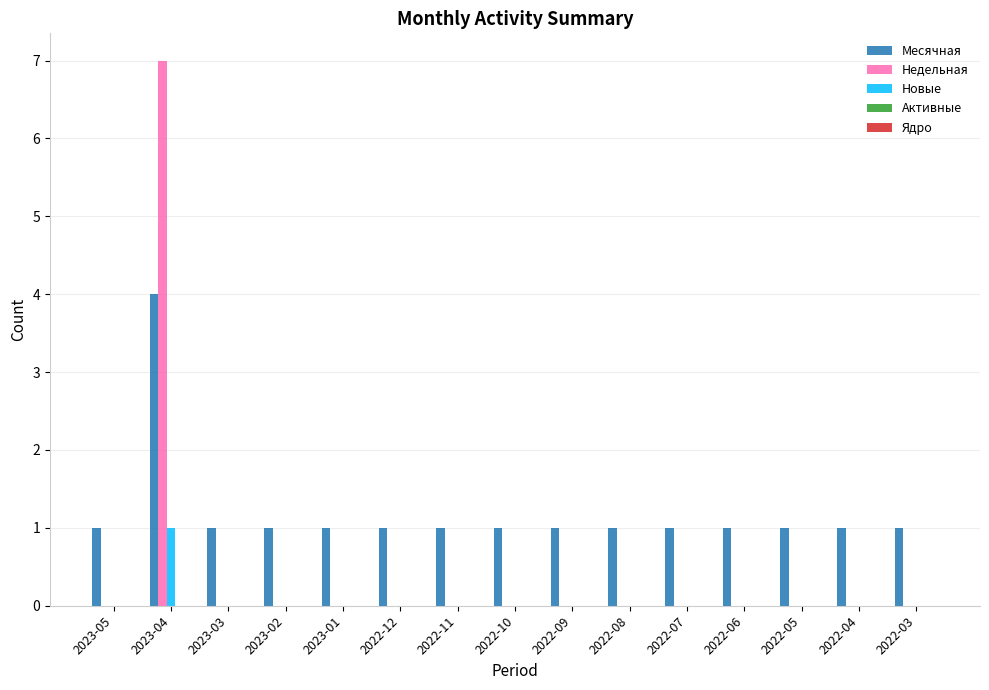

Which series has the largest total across all categories?

Месячная